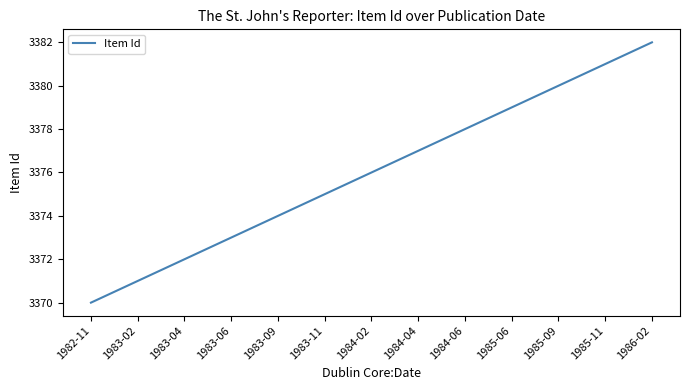

Reading right to left, what are all the values shown in this chart?

1986-02=3382	1985-11=3381	1985-09=3380	1985-06=3379	1984-06=3378	1984-04=3377	1984-02=3376	1983-11=3375	1983-09=3374	1983-06=3373	1983-04=3372	1983-02=3371	1982-11=3370